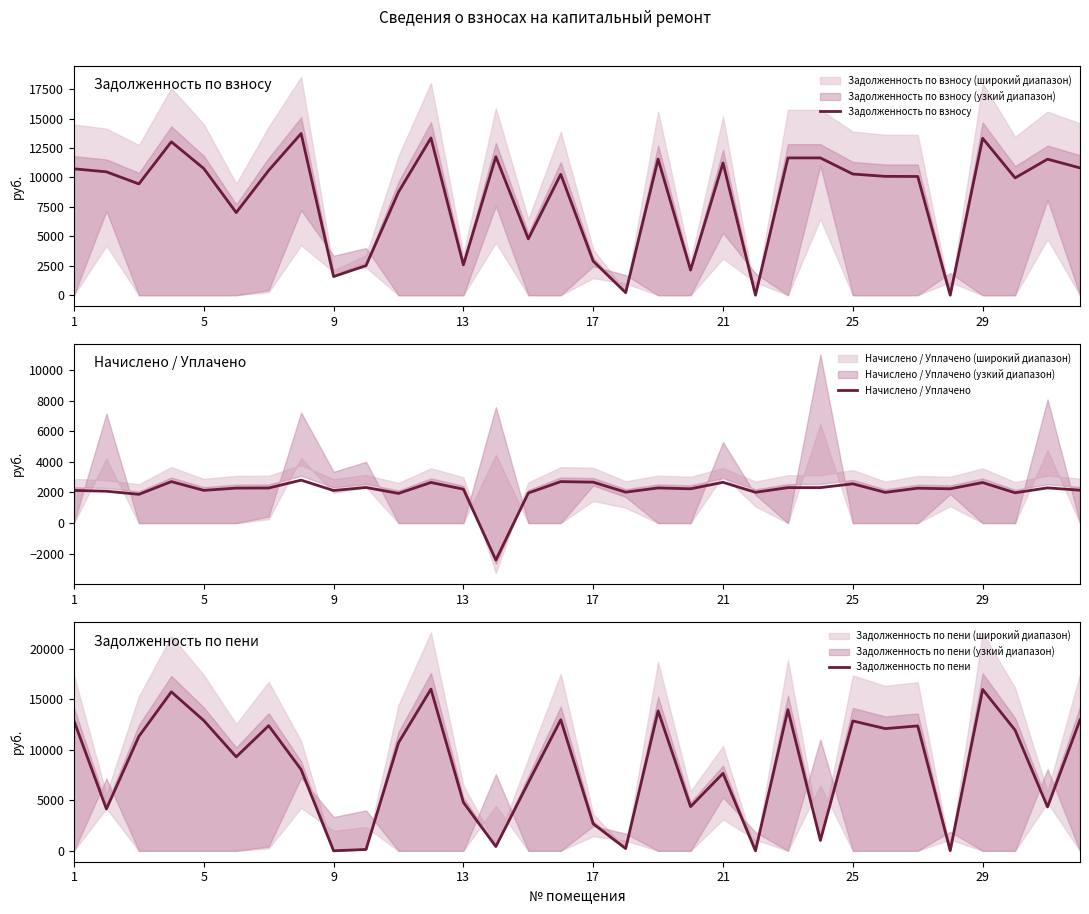

What are all the series names shown in the legend?

Задолженность по взносу, Начислено / Уплачено, Задолженность по пени